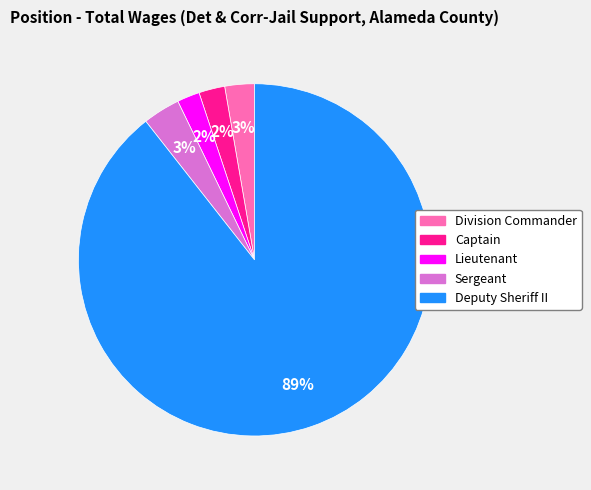

Count the number of slices in the pie.

5